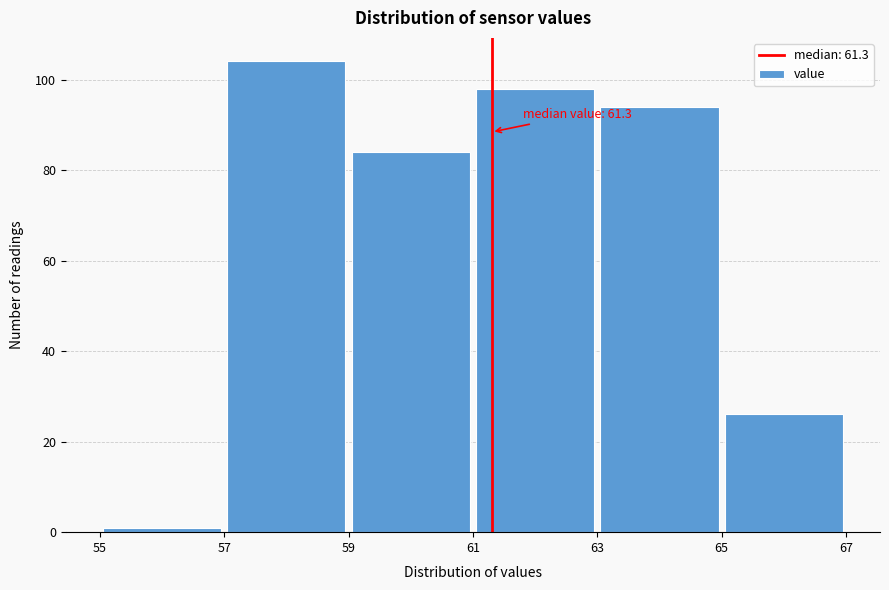

Which range on the x-axis has the tallest bar?

57 to 59